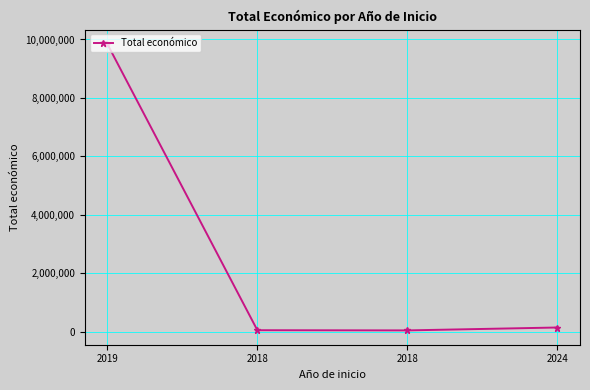

How many lines are shown in the chart?

1